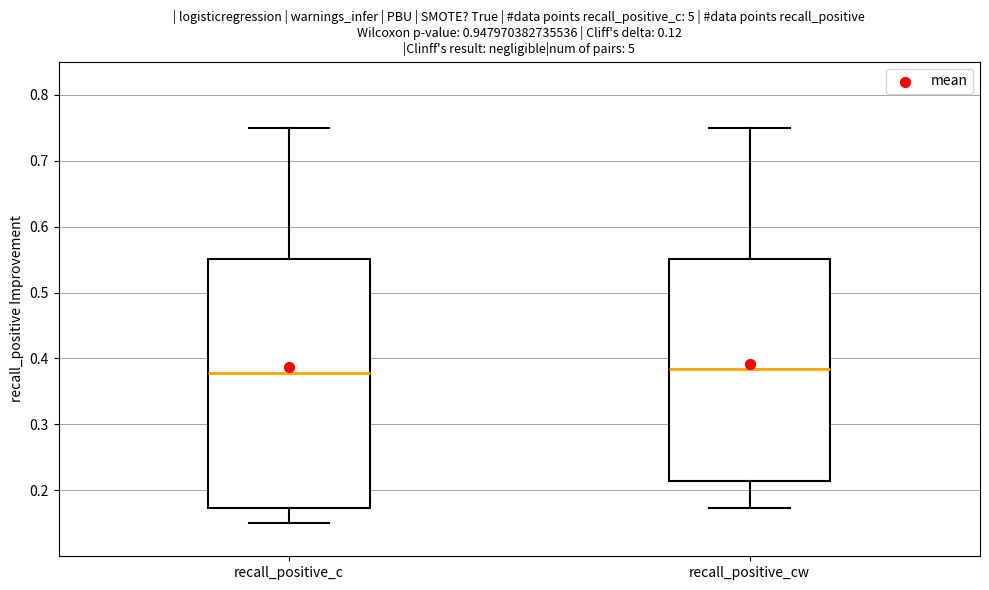

Where is the upper edge of the box for recall_positive_cw on the y-axis? The values are not printed on the chart, so give them approximately, as read against the axis.

0.55